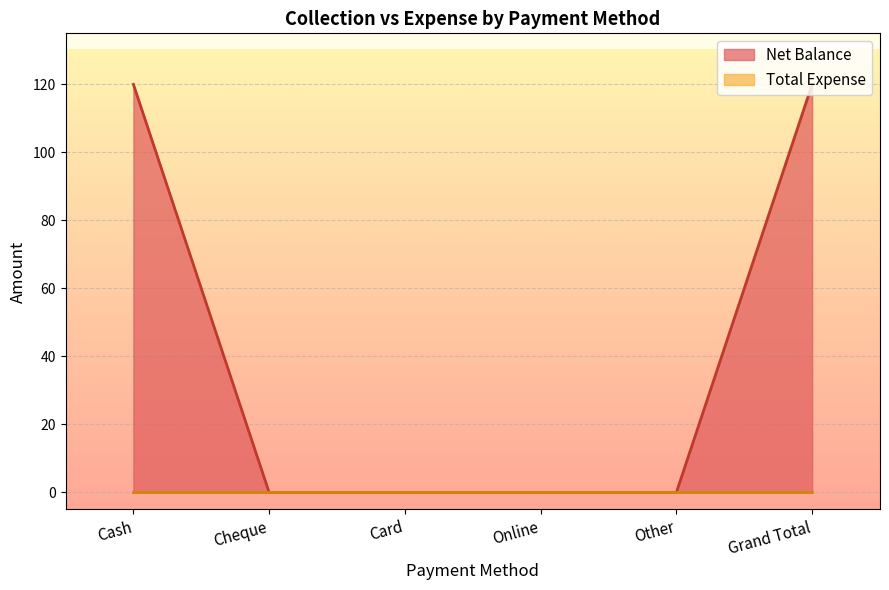

How many categories are shown in the chart?

6